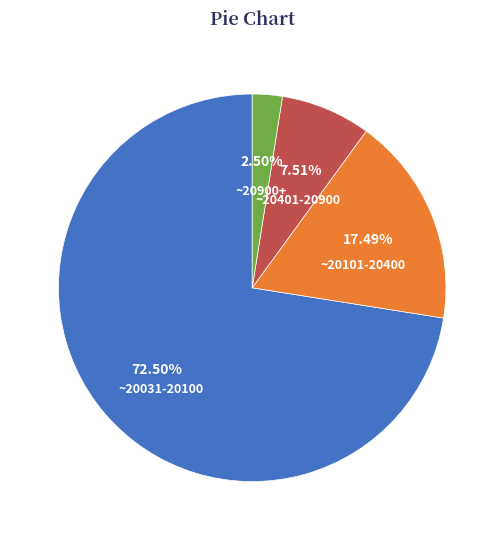

Which has a higher value, ~20101-20400 or ~20031-20100?

~20031-20100